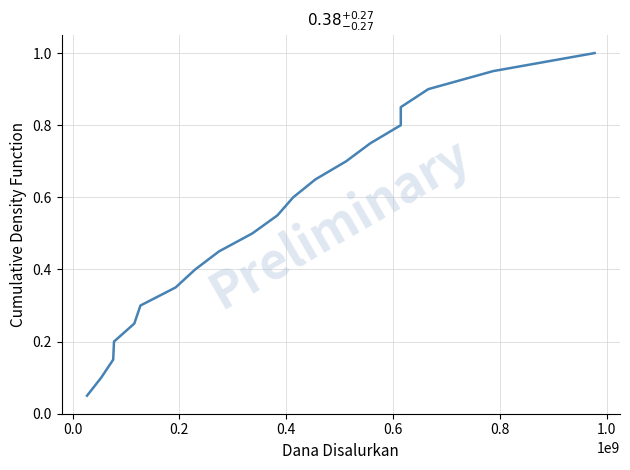

What is the greatest value displayed?

1.0